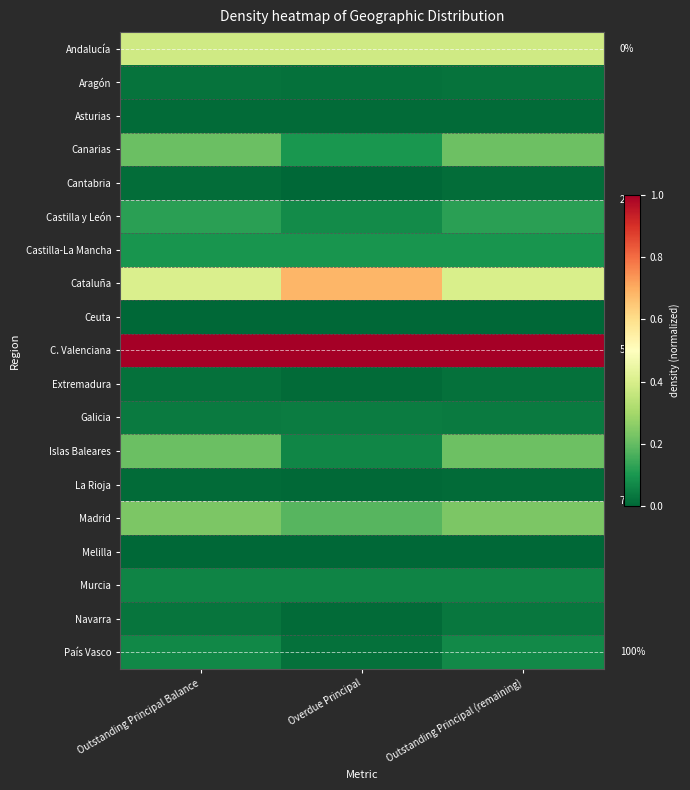

What is the difference between the highest and lowest values at Overdue Principal?

1.0